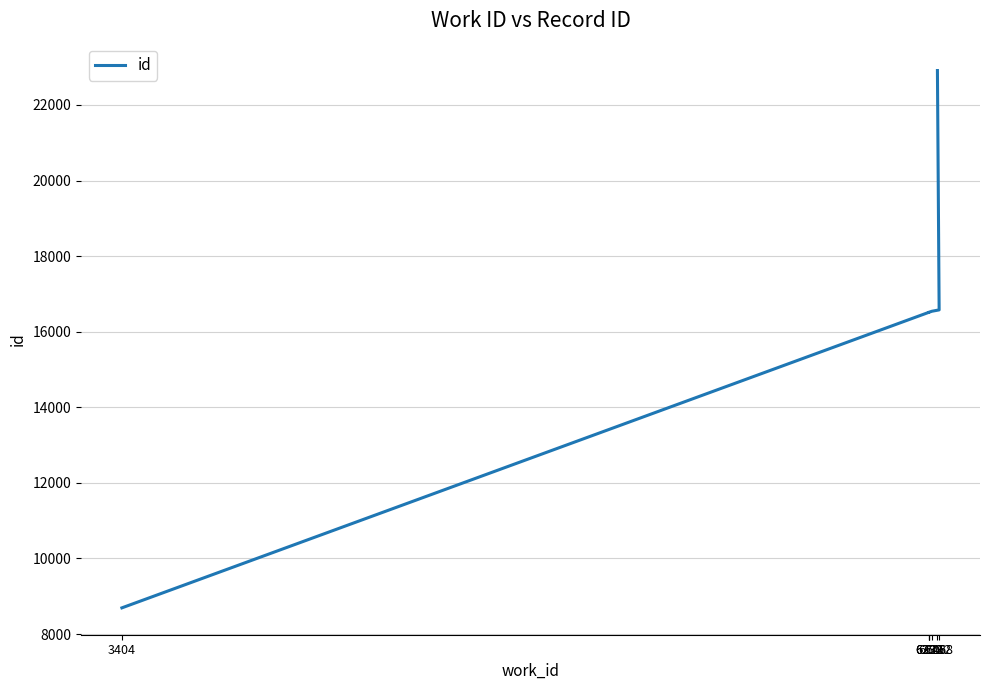

At which label is the value closest to 15801?

6232